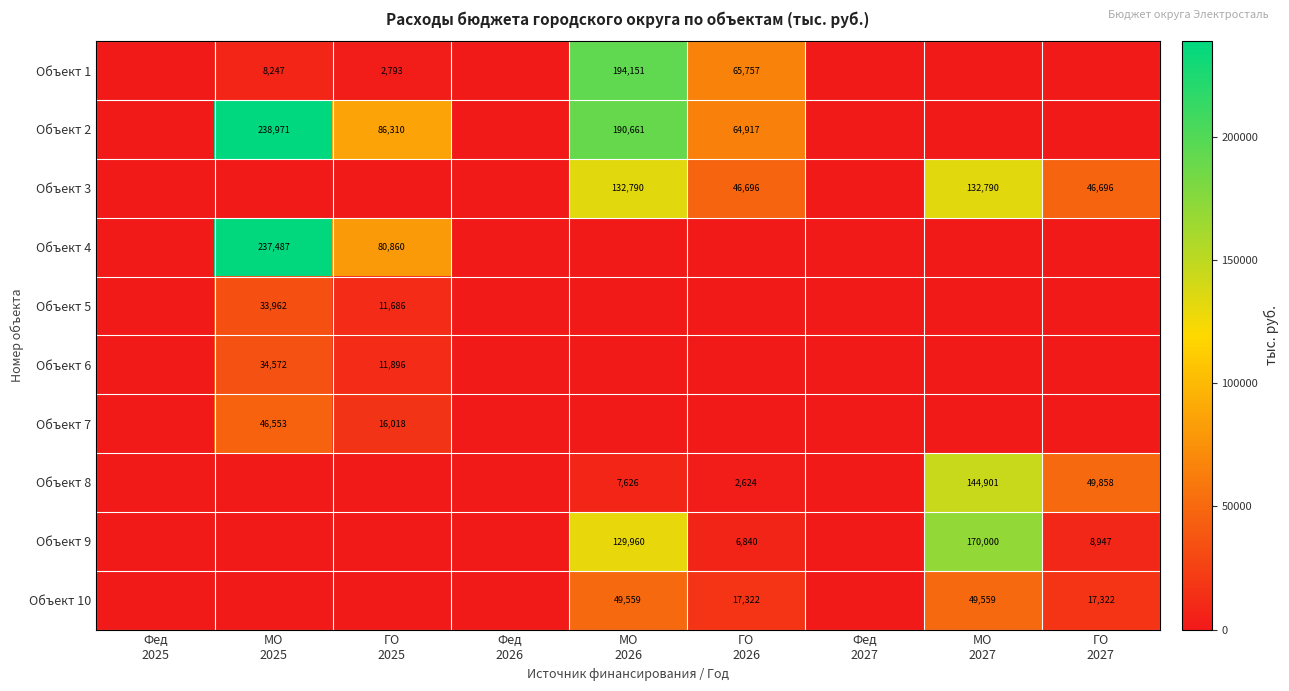

Is the value of Объект 4 at ГО 2026 greater than the value of Объект 8 at МО 2027?

No